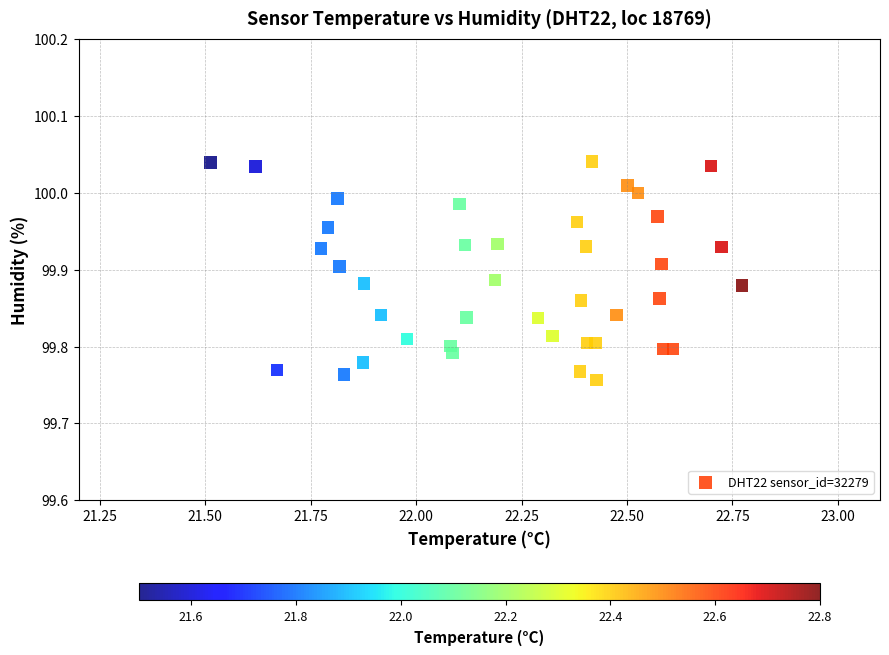

What is the range of Y values (max minus min)?

0.3